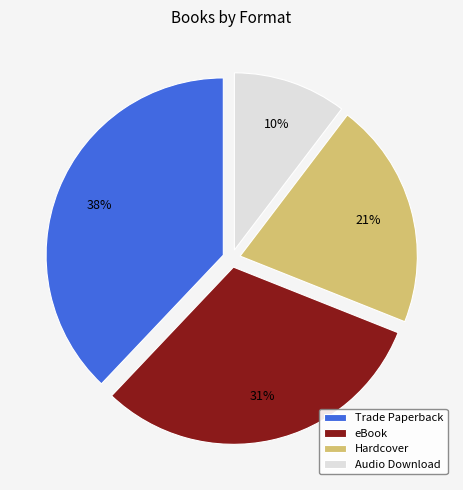

To the nearest percent, what portion does eBook represent?

31%